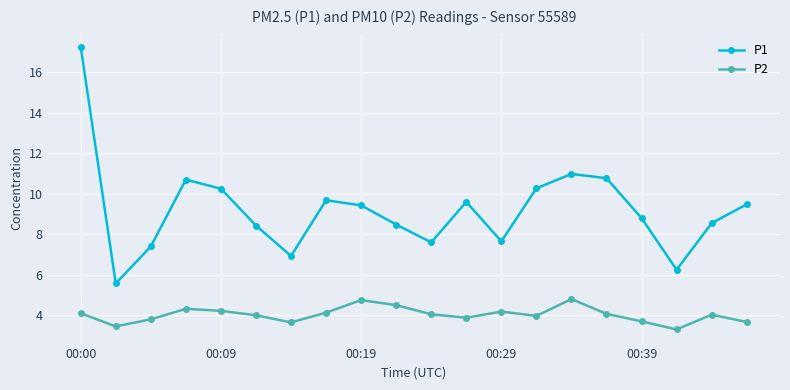

List the series in order of their overall mean, lowest first.

P2, P1